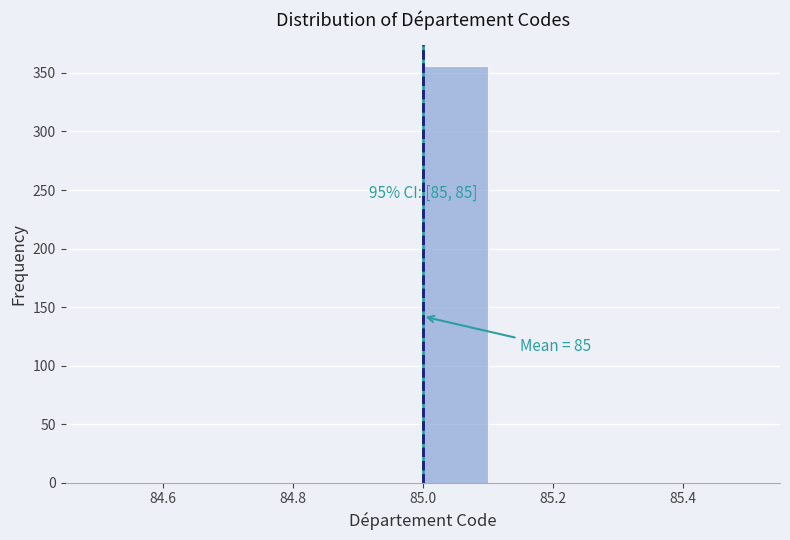

Over which range of the x-axis is the bar tallest?

85.0 to 85.1